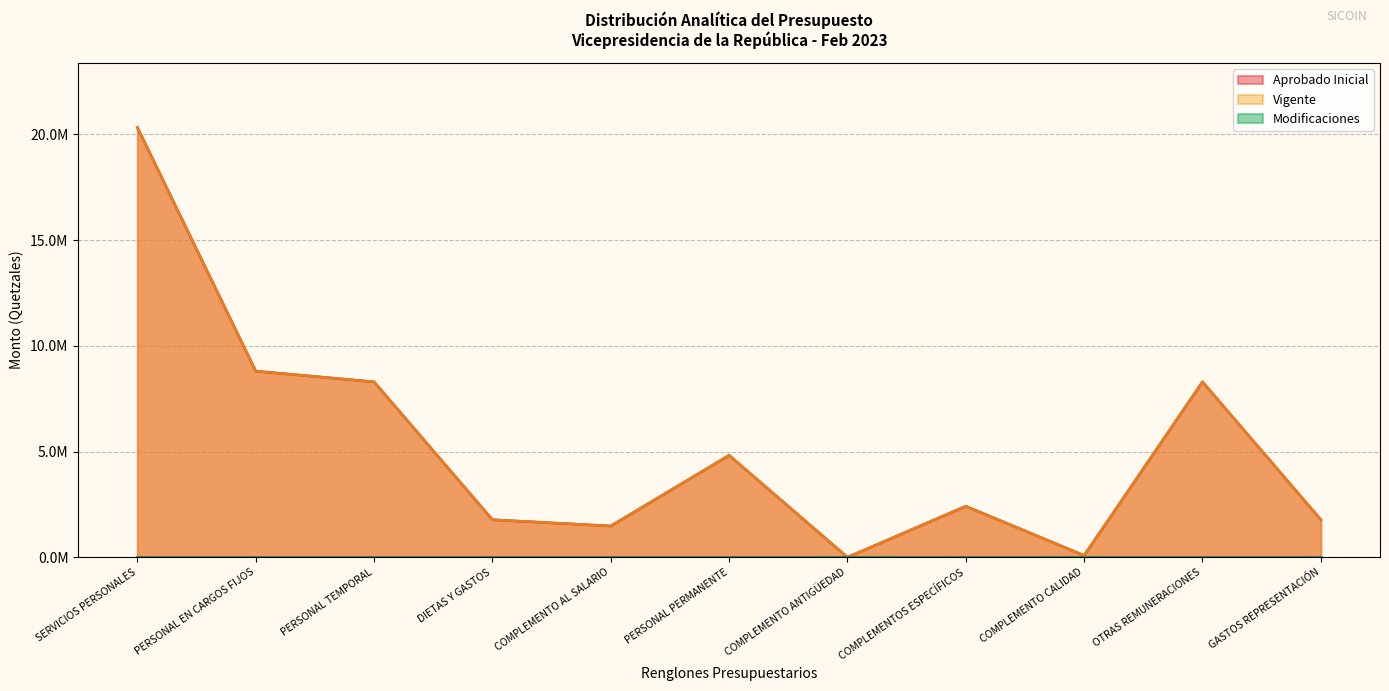

What is the sum of all Aprobado Inicial values?

58082404